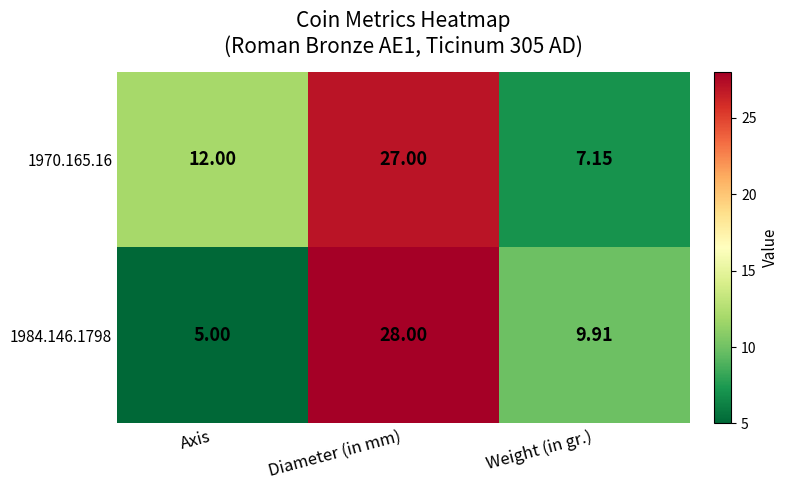

Which category has the highest value in the 1984.146.1798 series?

Diameter (in mm)